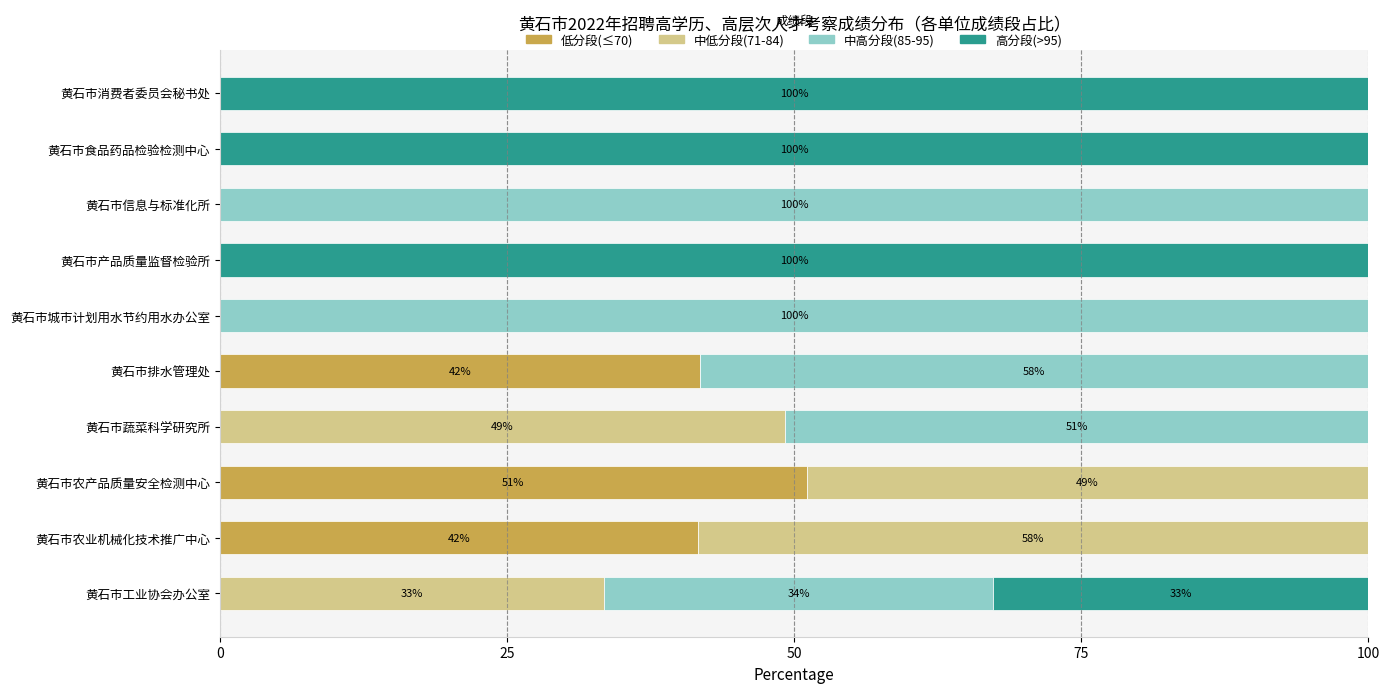

What is the total value across all series at 黄石市食品药品检验检测中心?

100.0